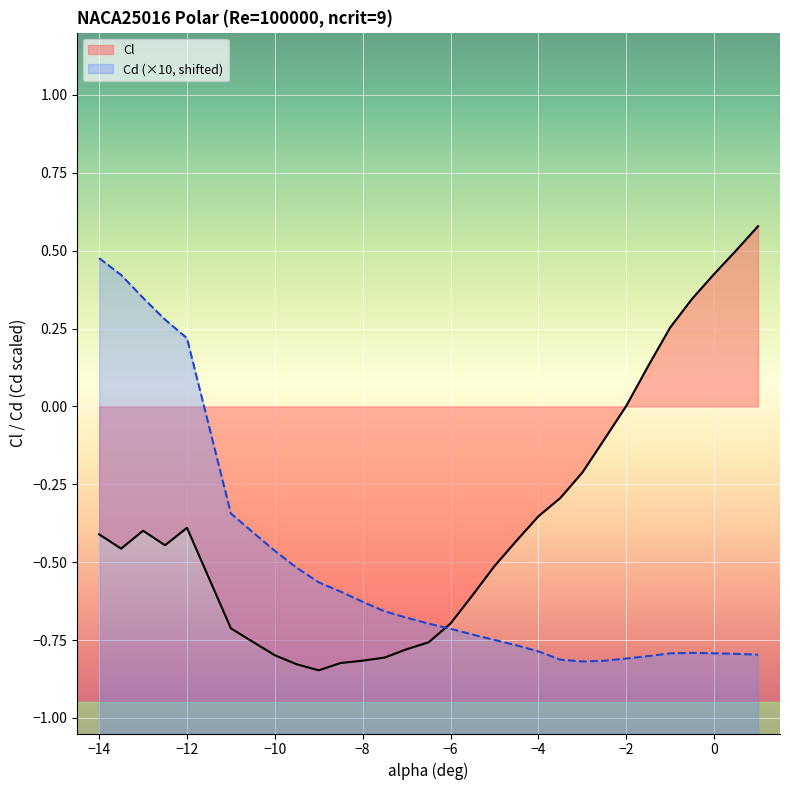

Rank the series by their average value, from lowest to highest.

Cd (×10, shifted), Cl